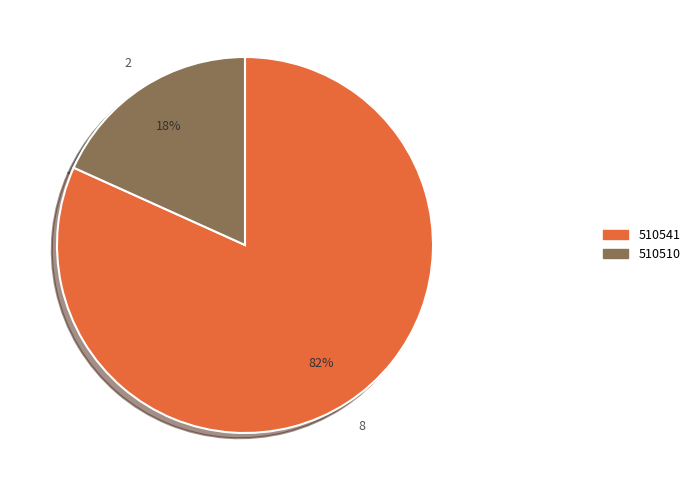

Is there a majority slice in this chart?

Yes